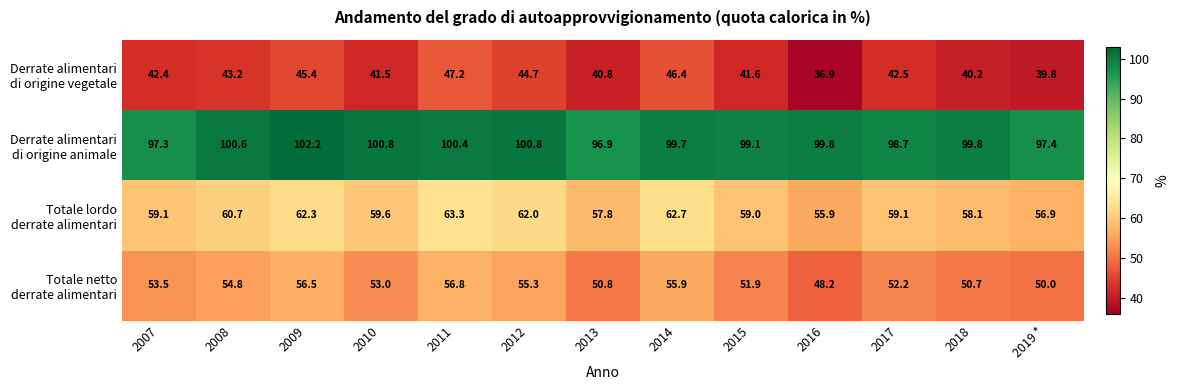

At which category is the sum across all series the highest?

2011